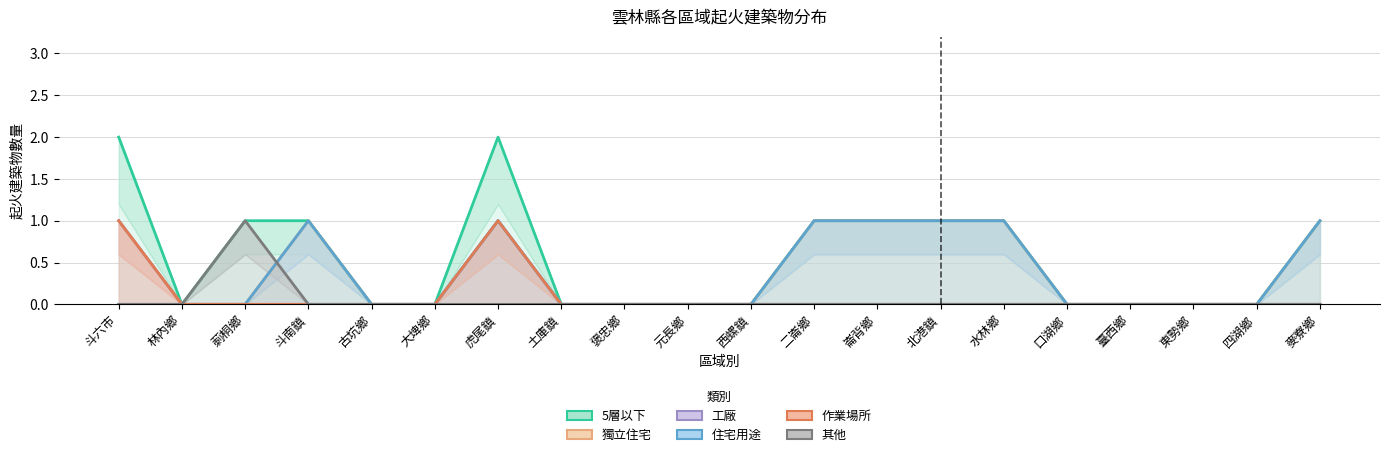

Is it true that 其他 equals 0 at 水林鄉?

True